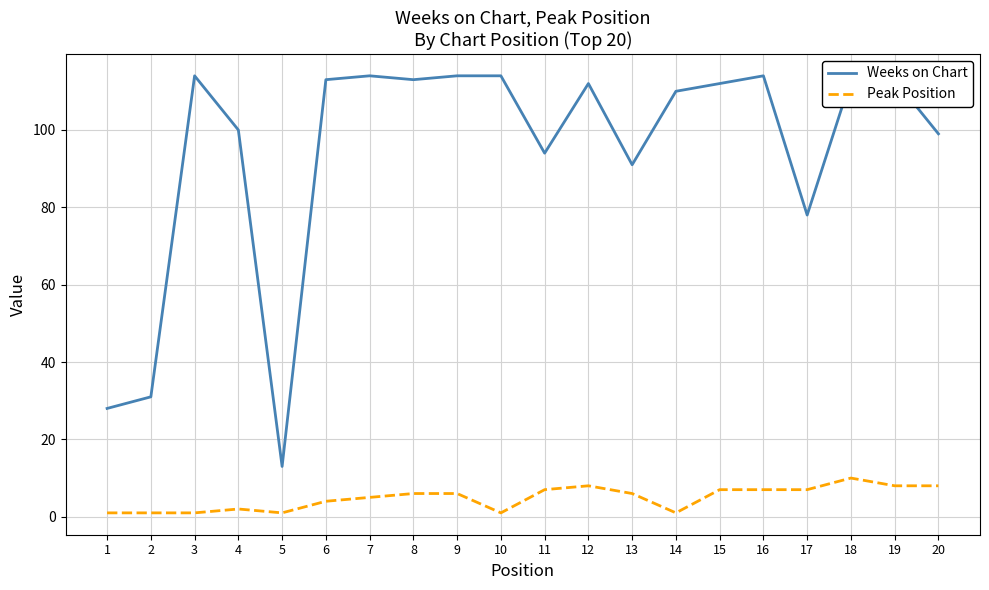

What is the sum of the Weeks on Chart values at 16 and 13?

205